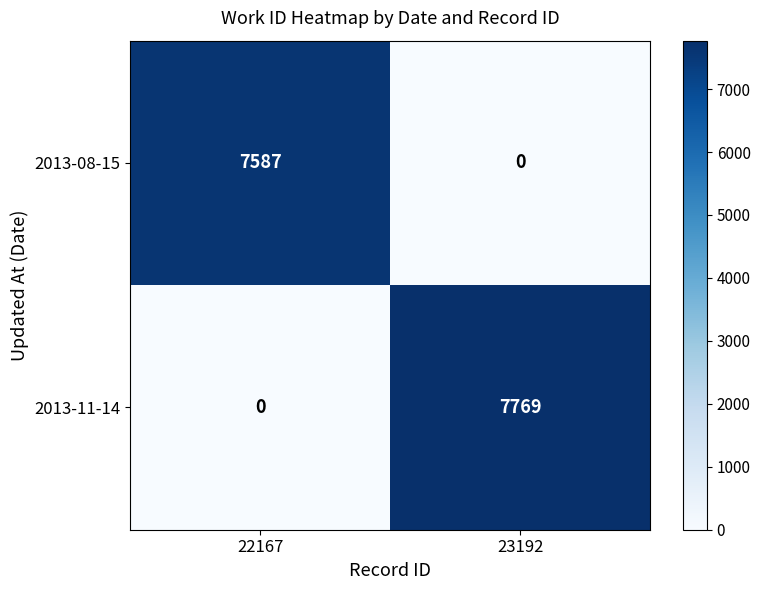

What is the average value of the 2013-08-15 series?

3794